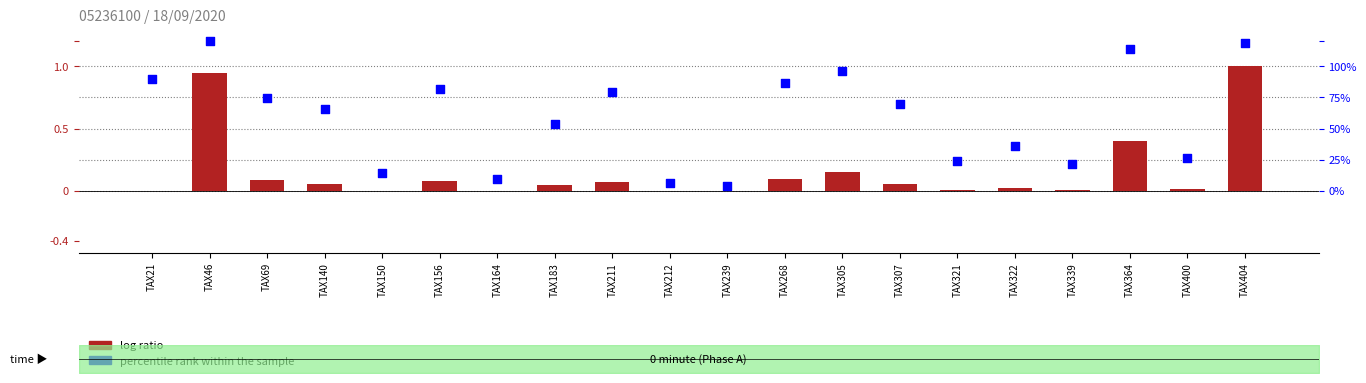

What is the total value across all series at TAX364?

1.5